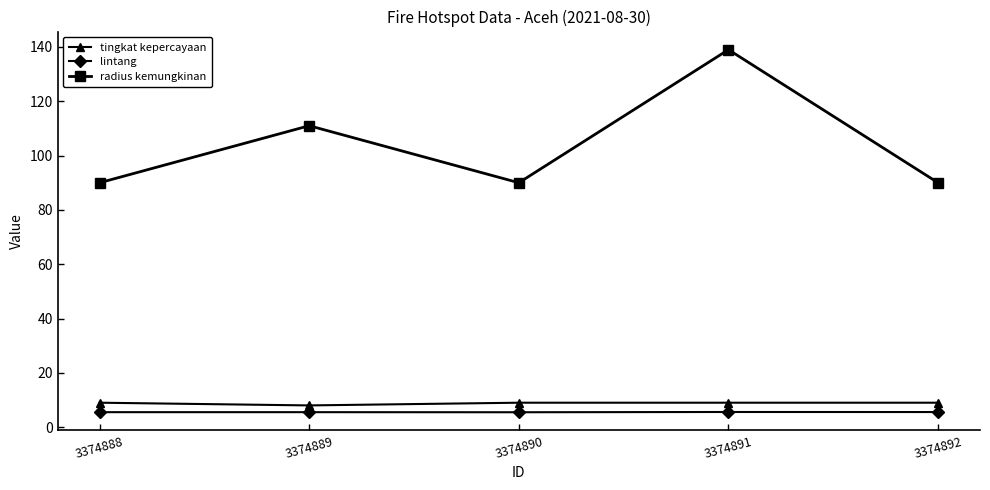

How many radius kemungkinan values are between 90 and 111?

4